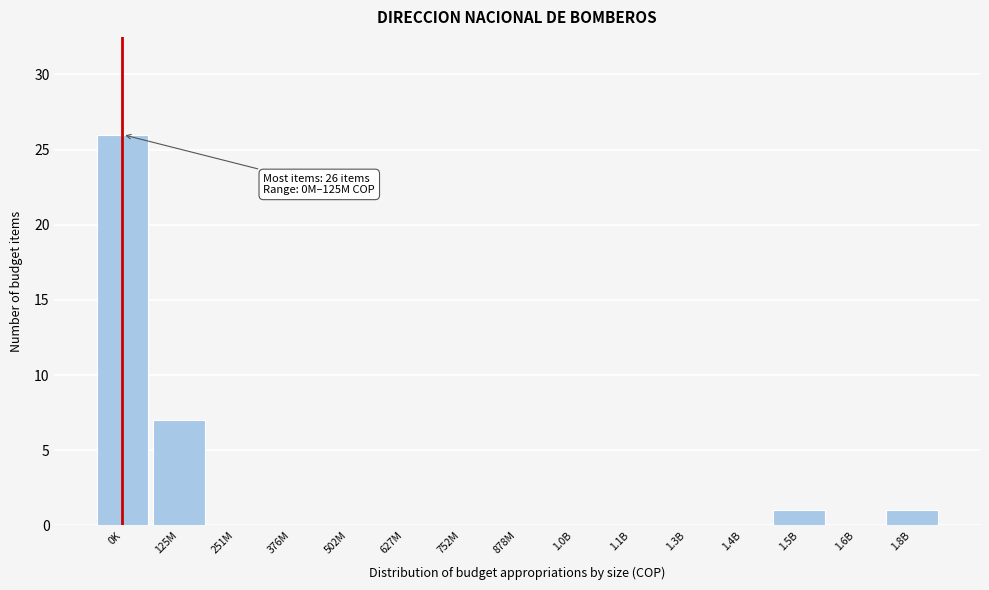

Reading right to left, transcribe all the data shown in this chart.

1.8B=1	1.6B=0	1.5B=1	1.4B=0	1.3B=0	1.1B=0	1.0B=0	878M=0	752M=0	627M=0	502M=0	376M=0	251M=0	125M=7	0K=26